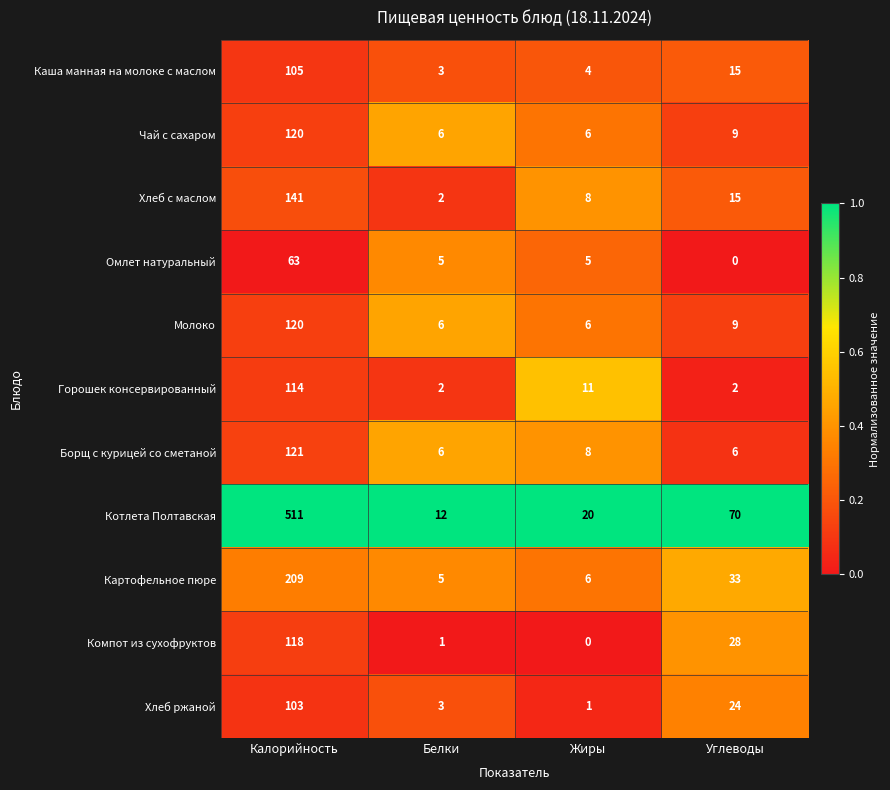

Which category has the highest value in the Каша манная на молоке с маслом series?

Калорийность